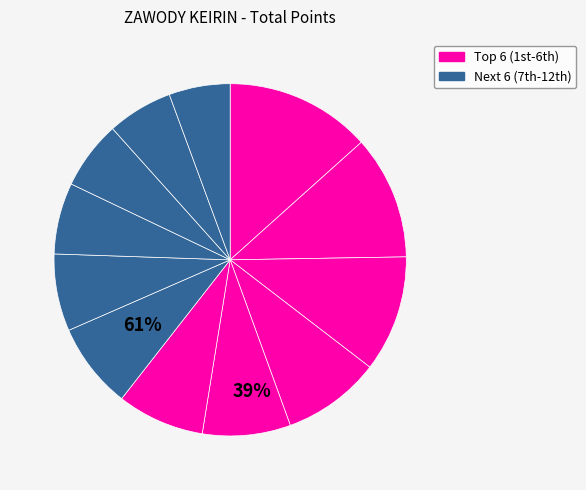

Is there a majority slice in this chart?

No